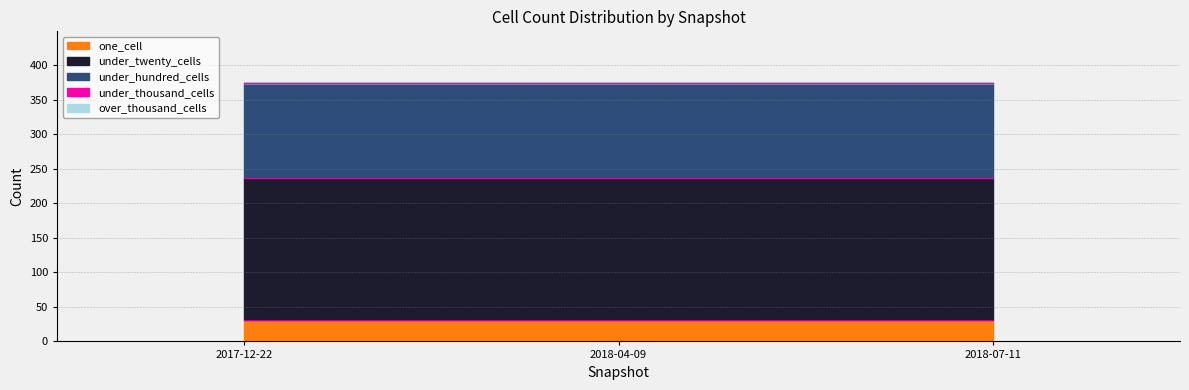

What is the approximate value of under_twenty_cells at 2018-04-09?

205